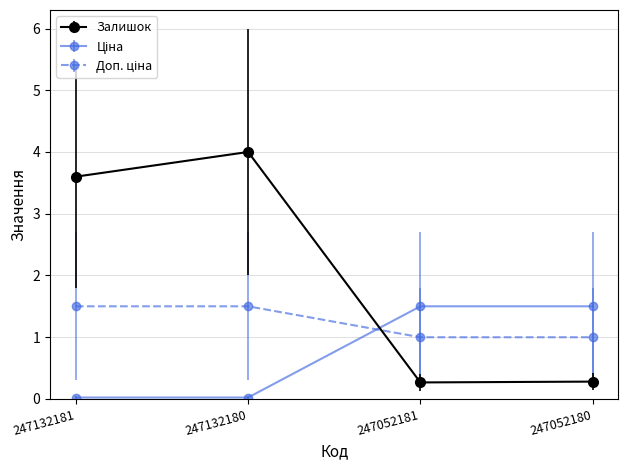

Which series has the largest total across all categories?

Залишок